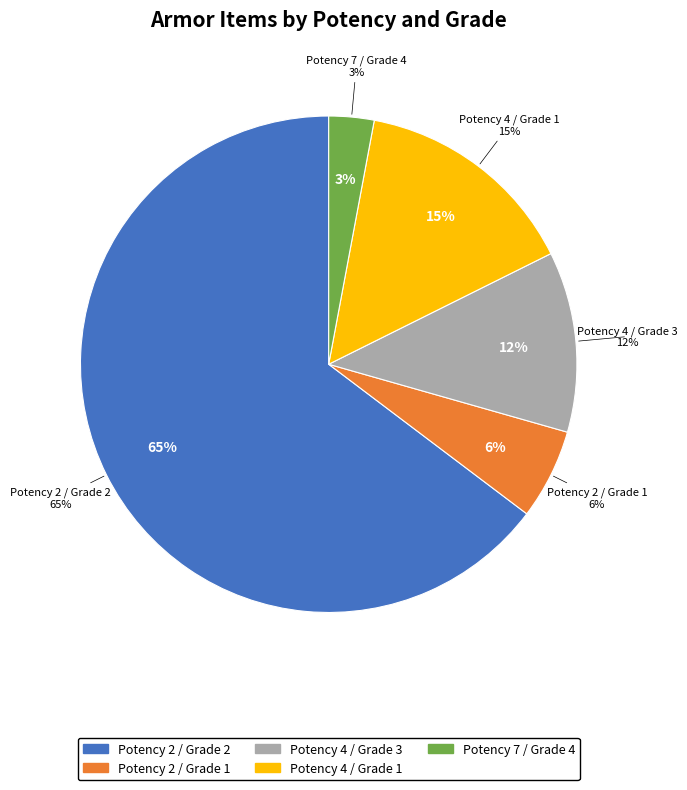

Is the sum of Potency 7 / Grade 4 and Potency 2 / Grade 2 greater than half?

Yes